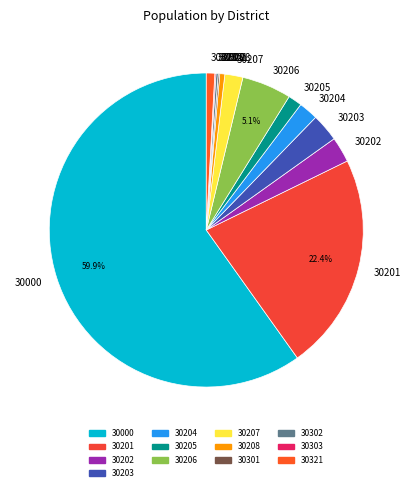

Between 30203 and 30201, which is larger?

30201